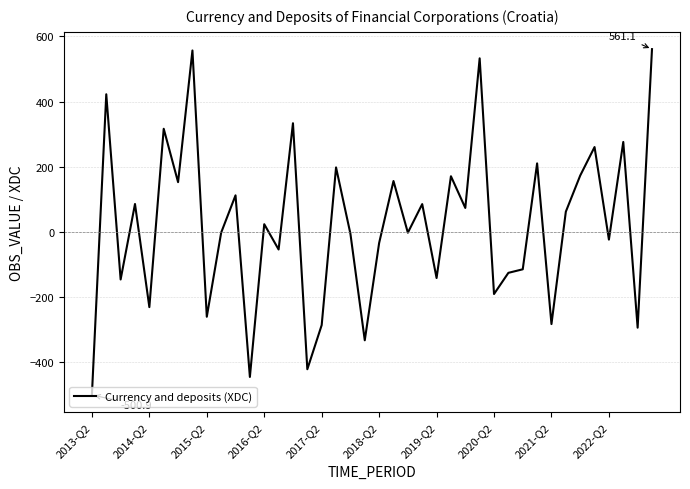

What is the difference between the maximum and minimum values?

1062.0